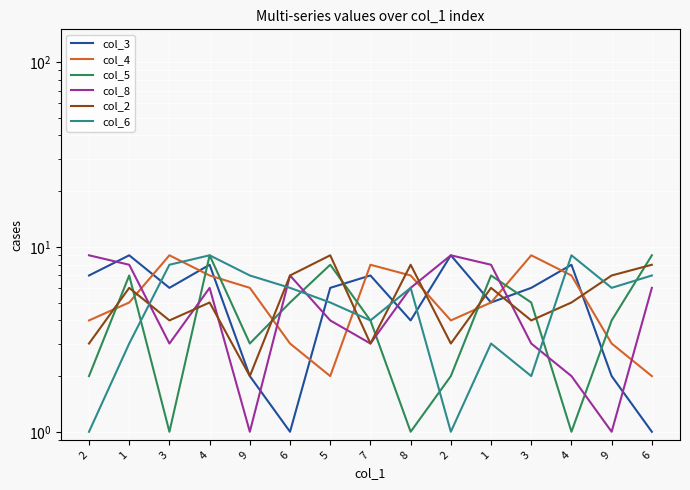

Which series has the largest total across all categories?

col_3